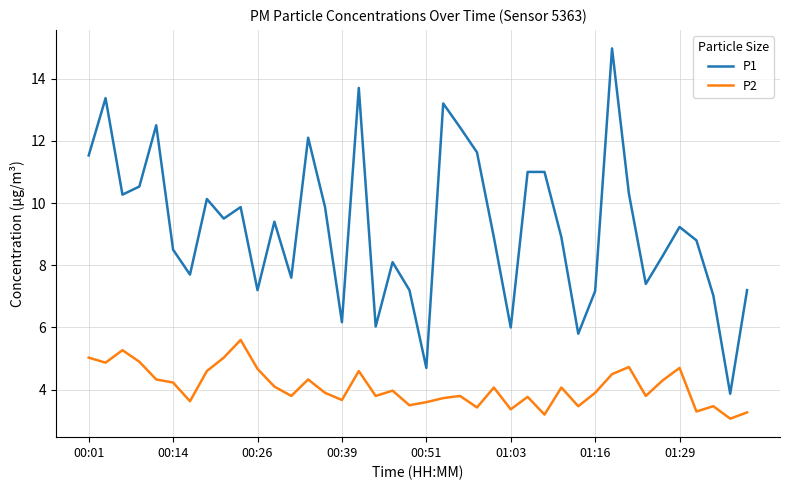

Which series has the largest total across all categories?

P1